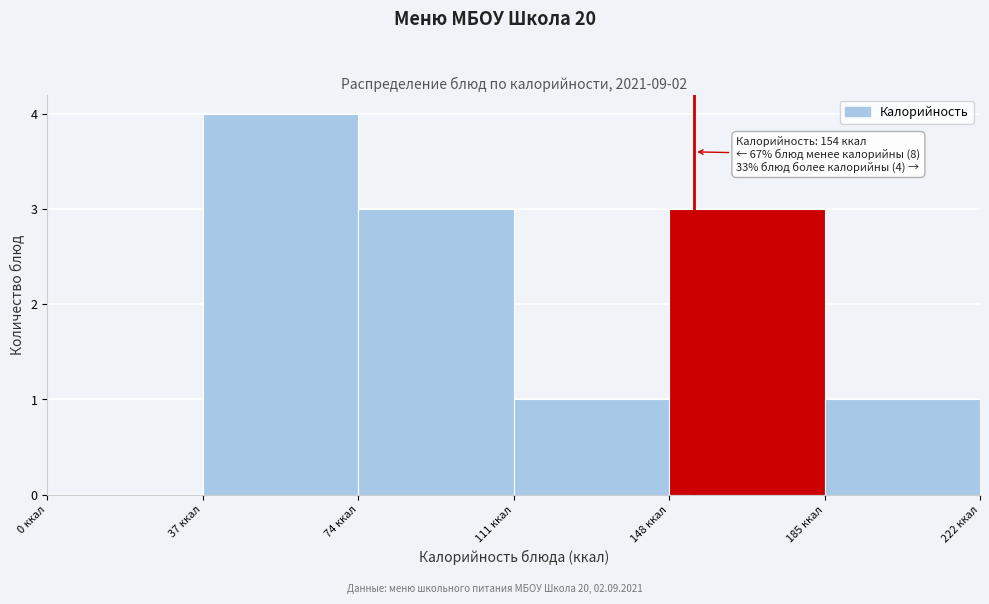

Over which range of the x-axis is the bar tallest?

37 to 74